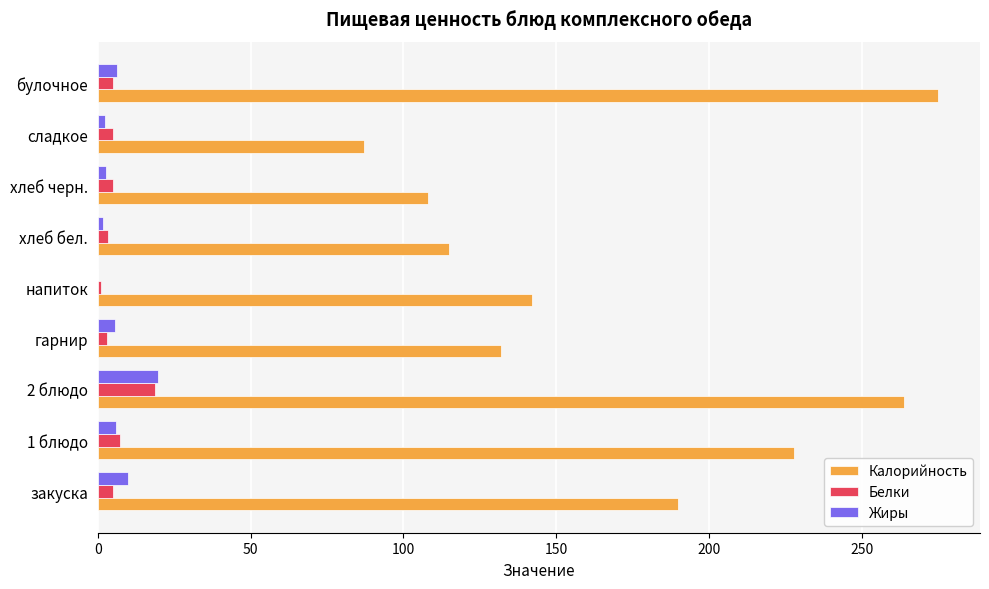

Where is Калорийность nearest to the value 181?

закуска